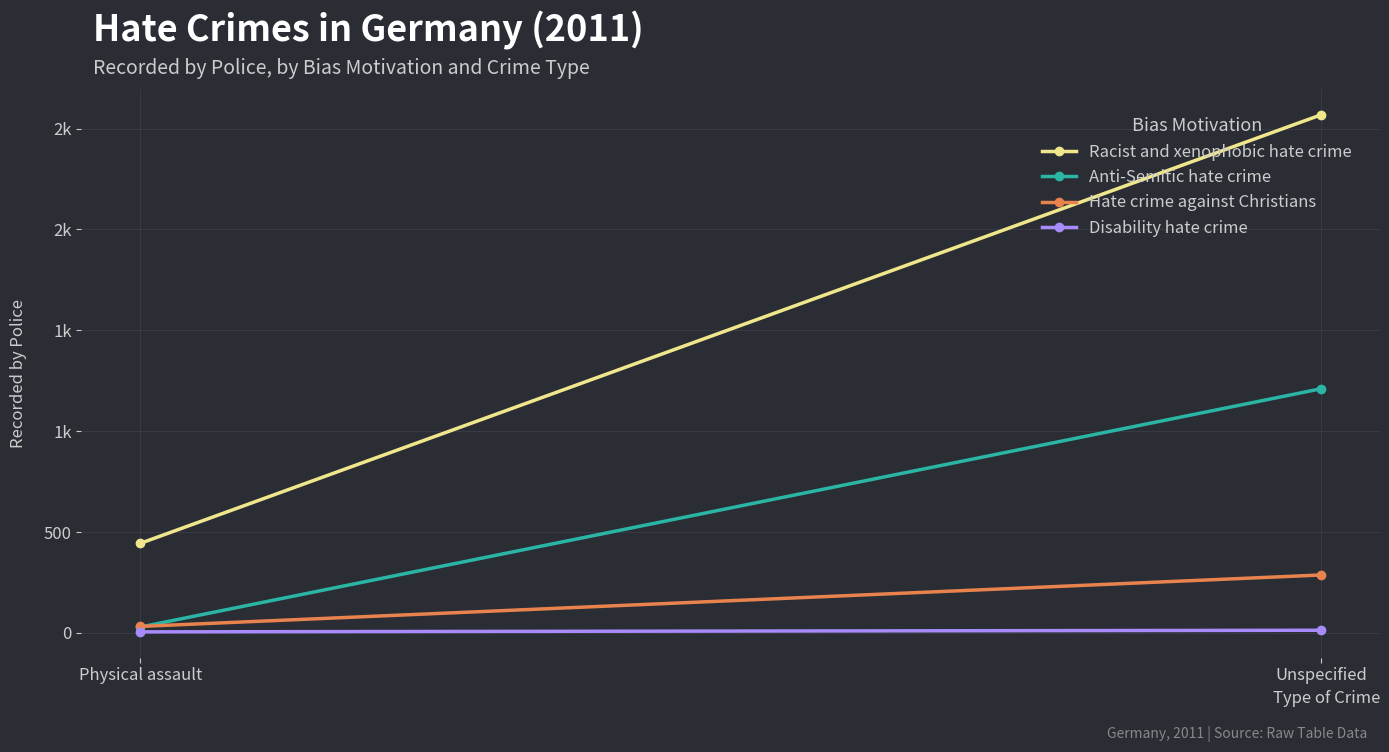

Count the Disability hate crime values in the range 5 to 13.

2